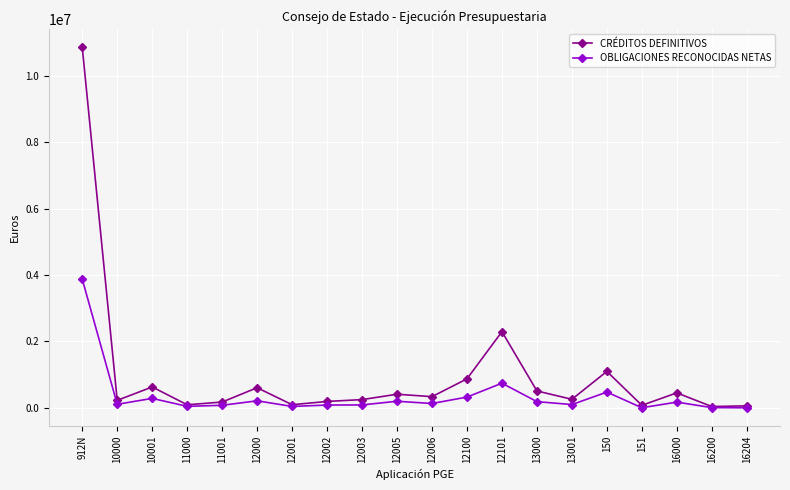

How many values in the CRÉDITOS DEFINITIVOS series are below 336060?

10